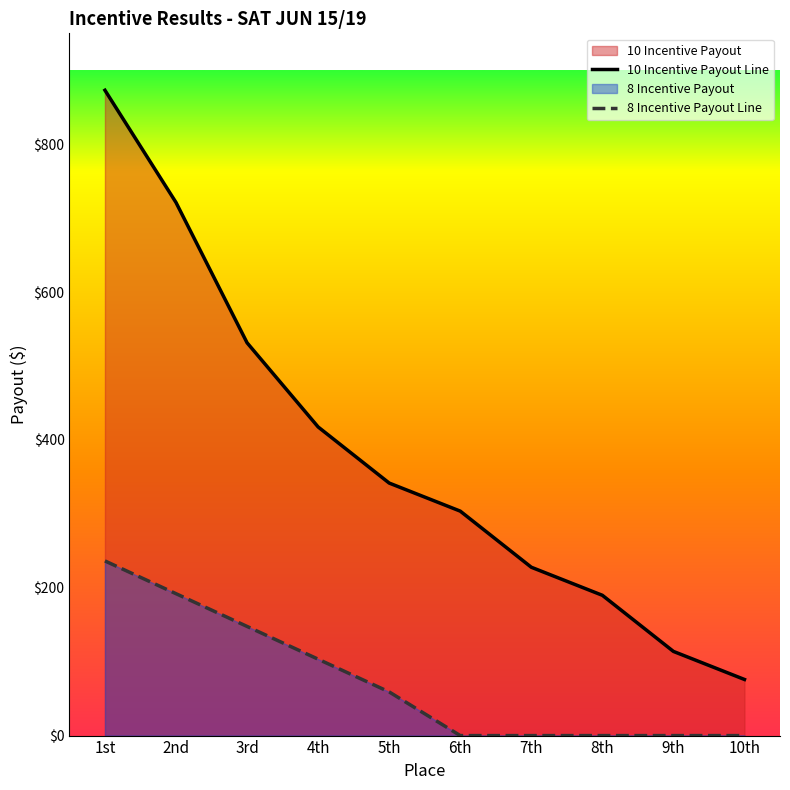

At which label does 10 Incentive Payout Line first exceed 341?

1st